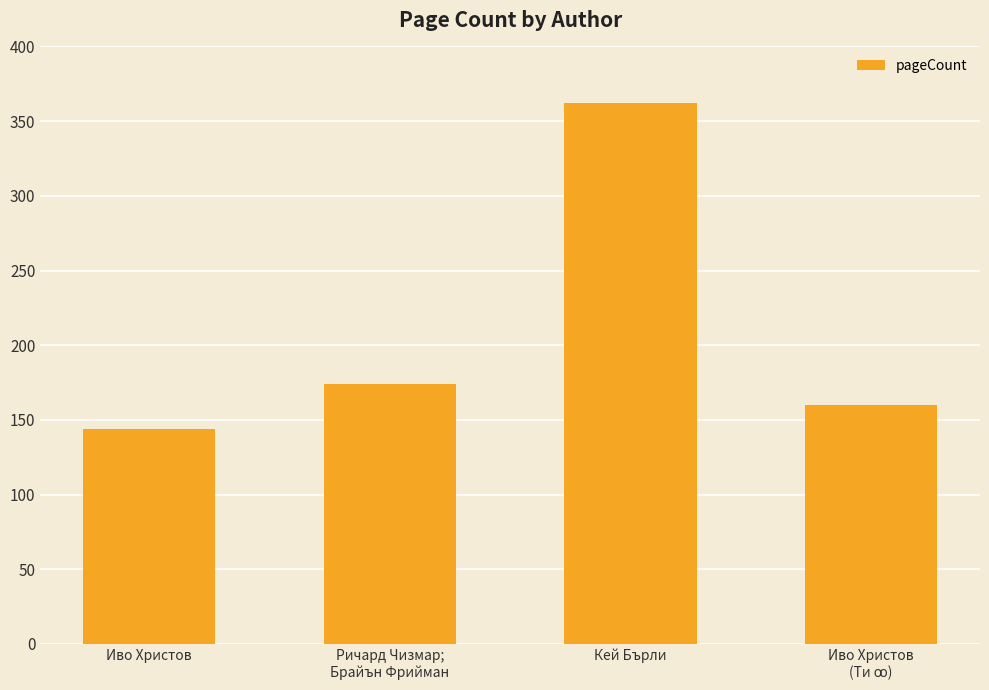

Is it true that the value at Кей Бърли is 614?

False